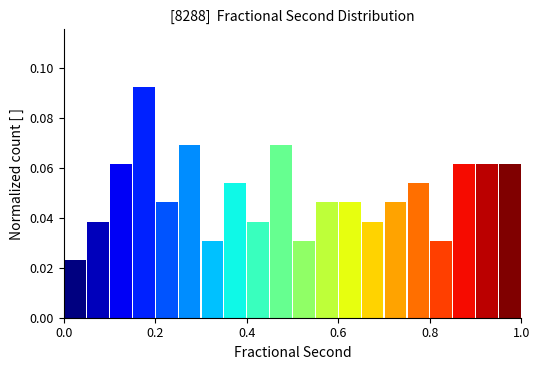

Read against the x-axis, roughly where is the centre of the tallest bar?

0.18